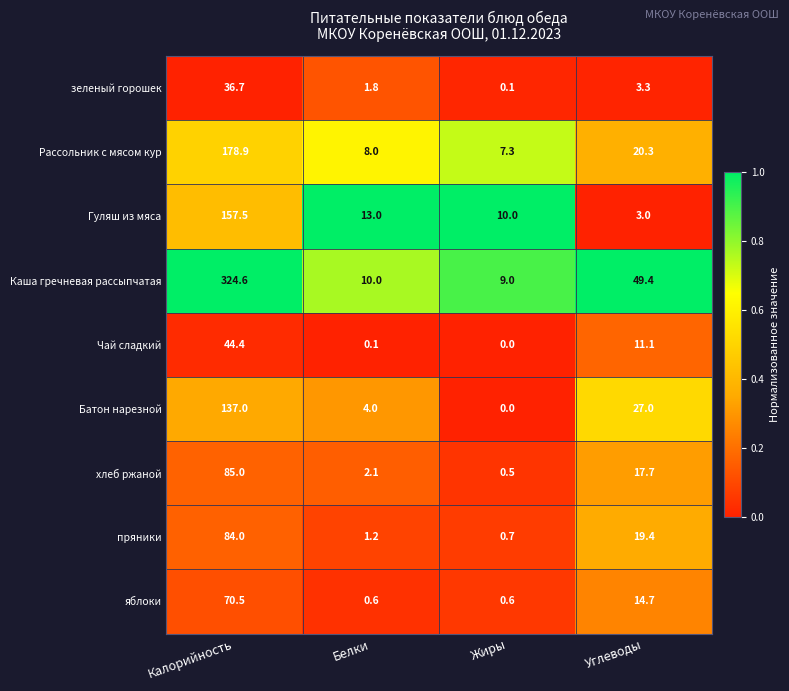

At which label does хлеб ржаной first exceed 17?

Калорийность